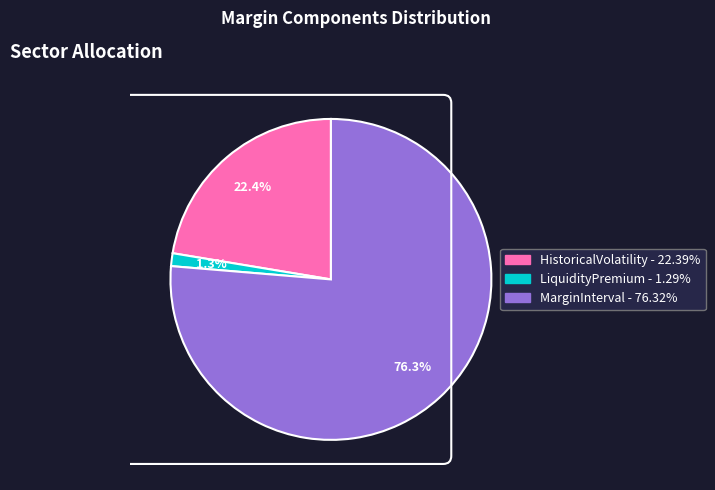

Which slice is the largest?

MarginInterval